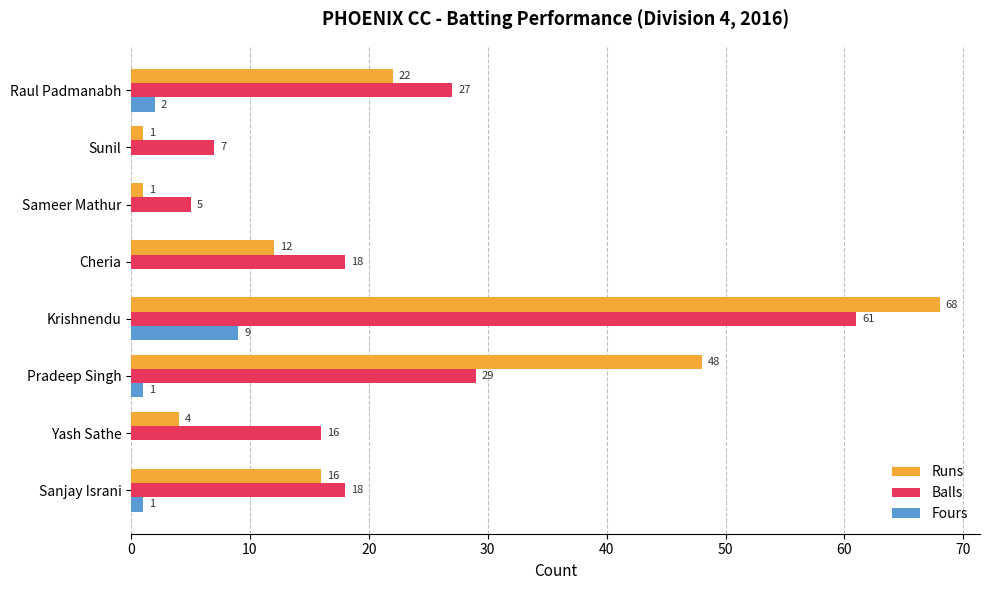

At which label is Runs closest to 34?

Raul Padmanabh